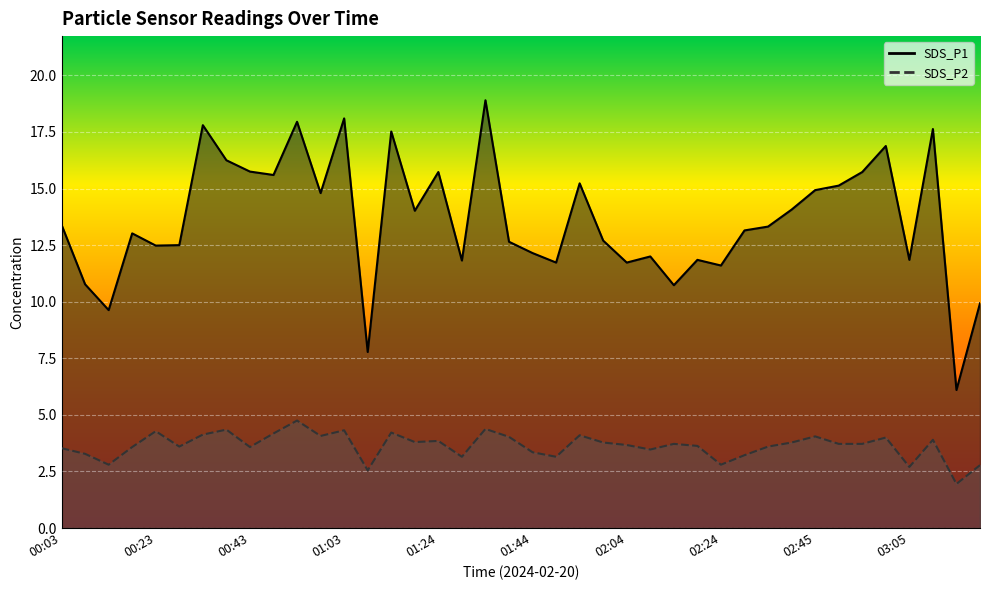

What is the sum of all SDS_P2 values?

145.5